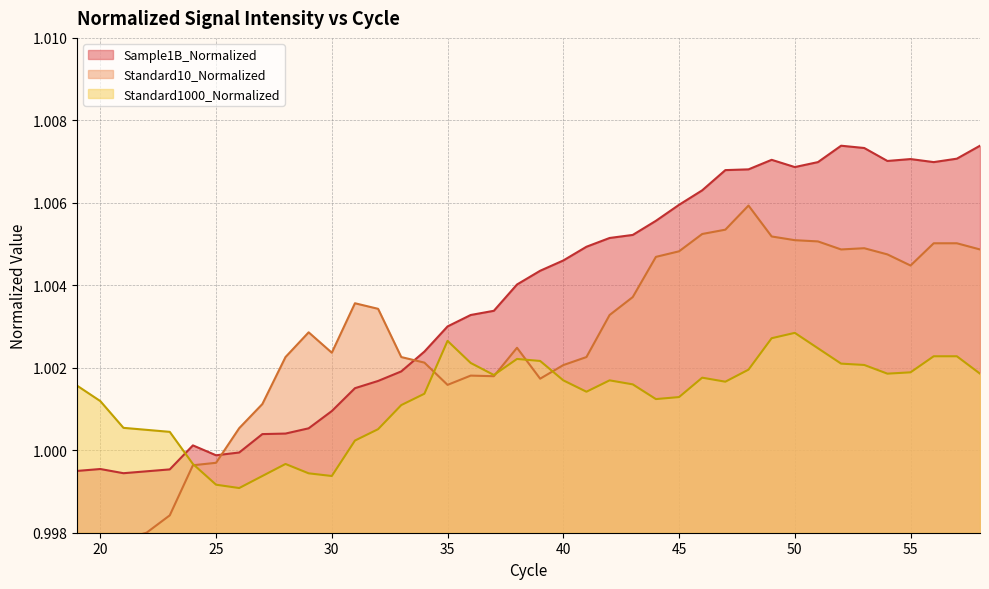

Which series changed the most between 21 and 55?

Sample1B_Normalized